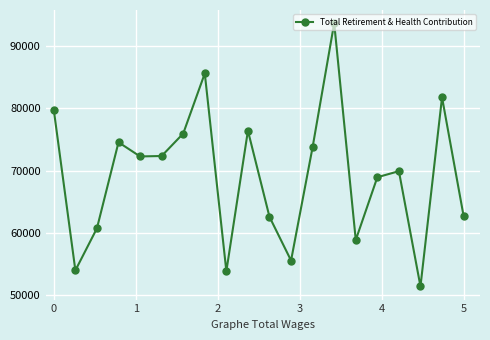

What is the value of the 11th point from the left?

62595